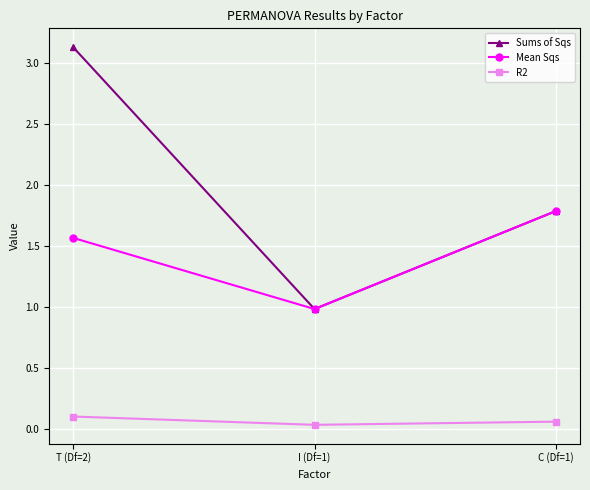

What is the difference between the maximum and minimum values in the Sums of Sqs series?

2.1